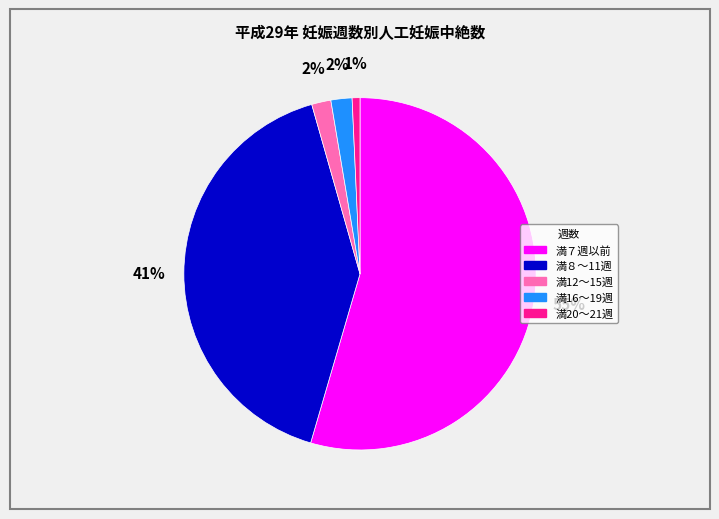

Count the number of slices in the pie.

5